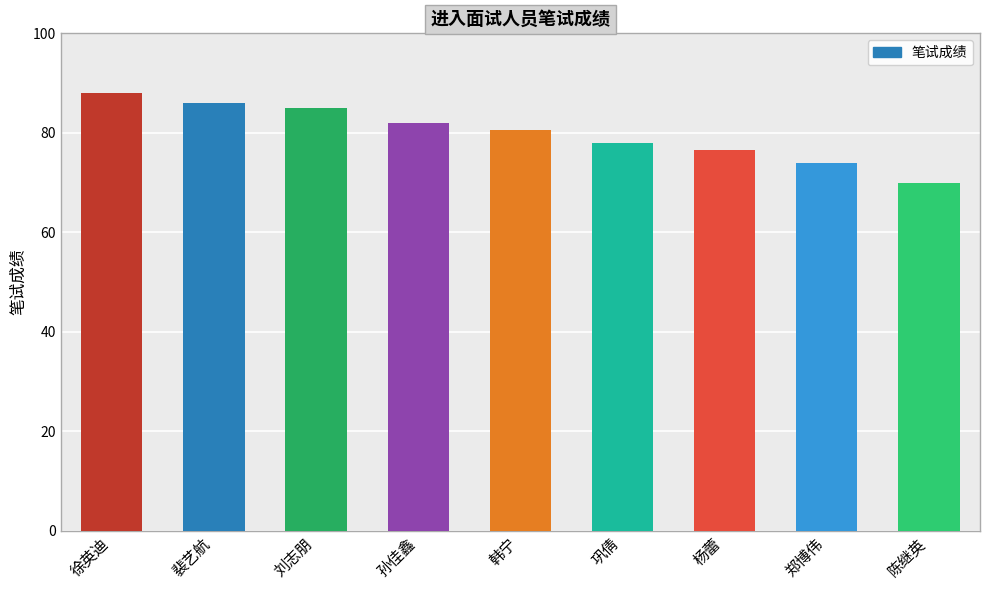

The value at 孙佳鑫 is 82.0. True or false?

True